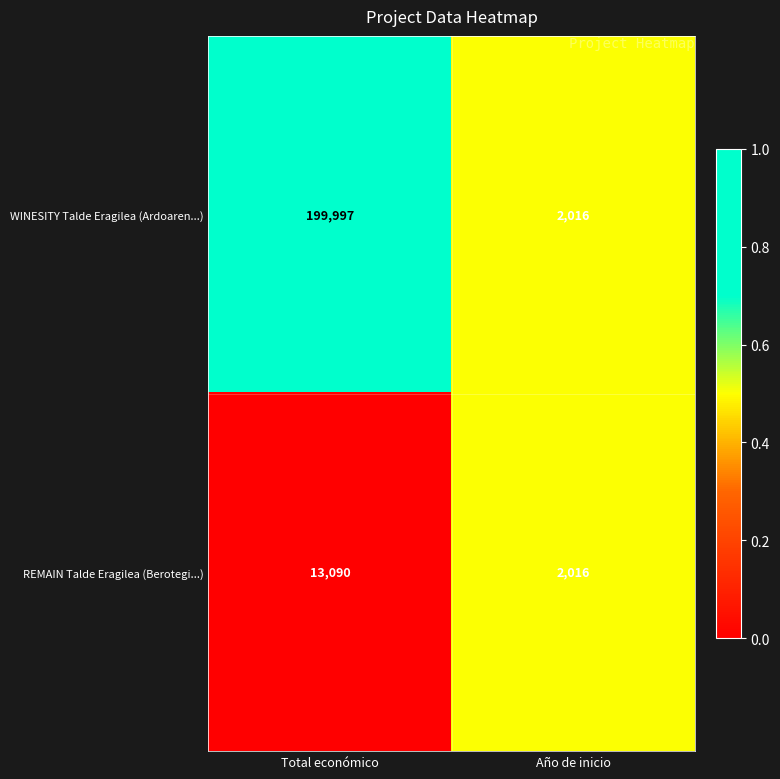

What is the sum of all REMAIN Talde Eragilea (Berotegi...) values?

15106